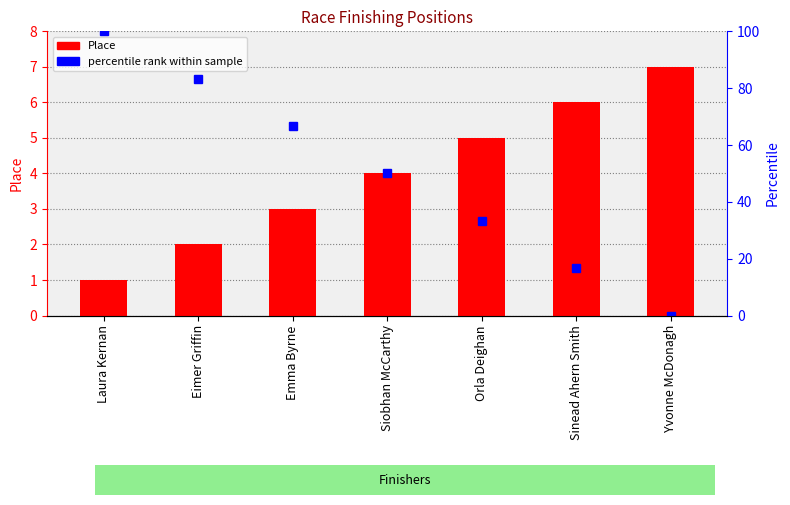

How many values in the Place series are below 4?

3